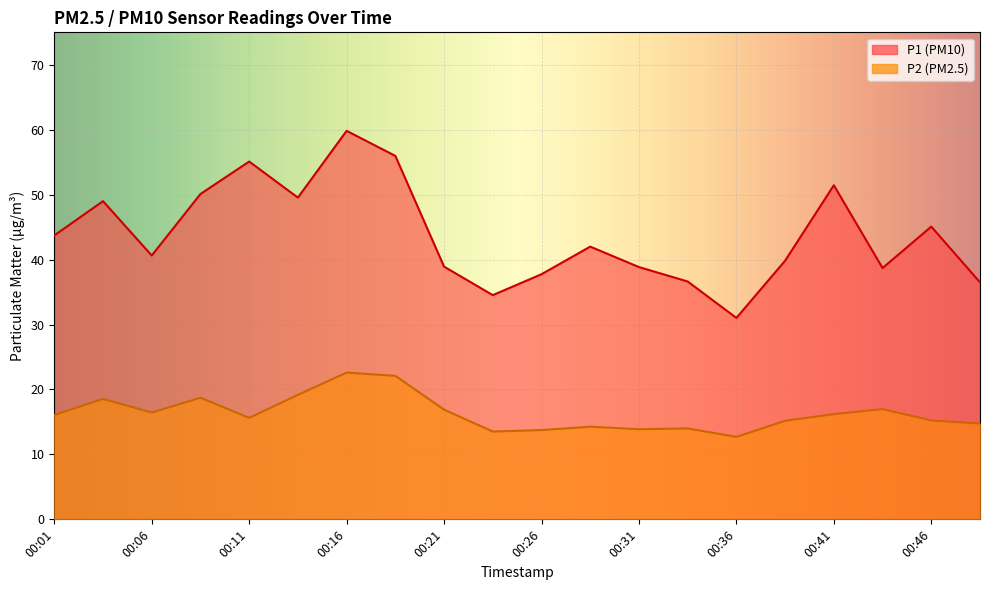

Reading left to right, what are all the values shown in this chart?

P1: 43.7	49.0	40.6	50.1	55.1	49.5	59.8	56.0	38.9	34.5	37.8	42.0	38.9	36.6	31.0	39.8	51.5	38.7	45.1	36.5
P2: 16.1	18.6	16.4	18.7	15.6	19.2	22.6	22.1	16.9	13.5	13.8	14.3	13.9	14.0	12.7	15.2	16.2	17.0	15.2	14.8